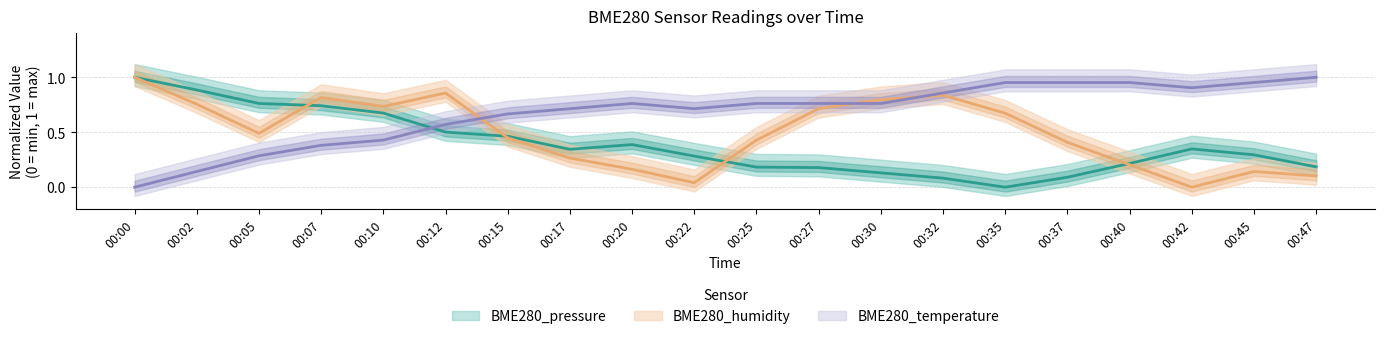

Where is the first local maximum for BME280_pressure?

00:20